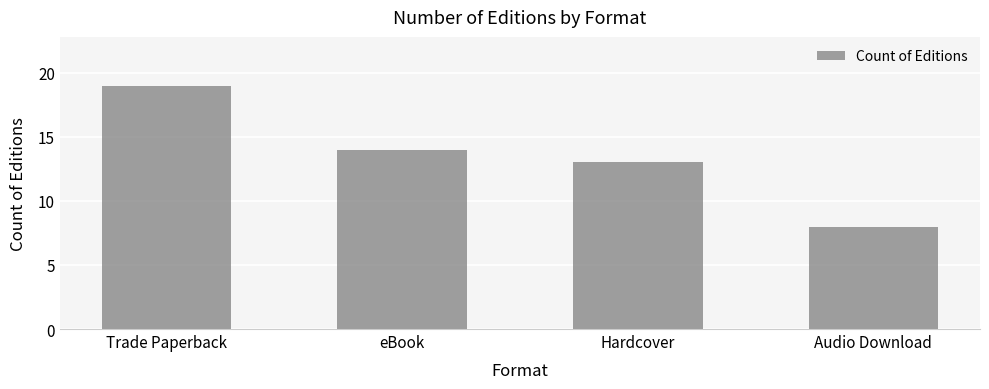

Are the bars horizontal?

No